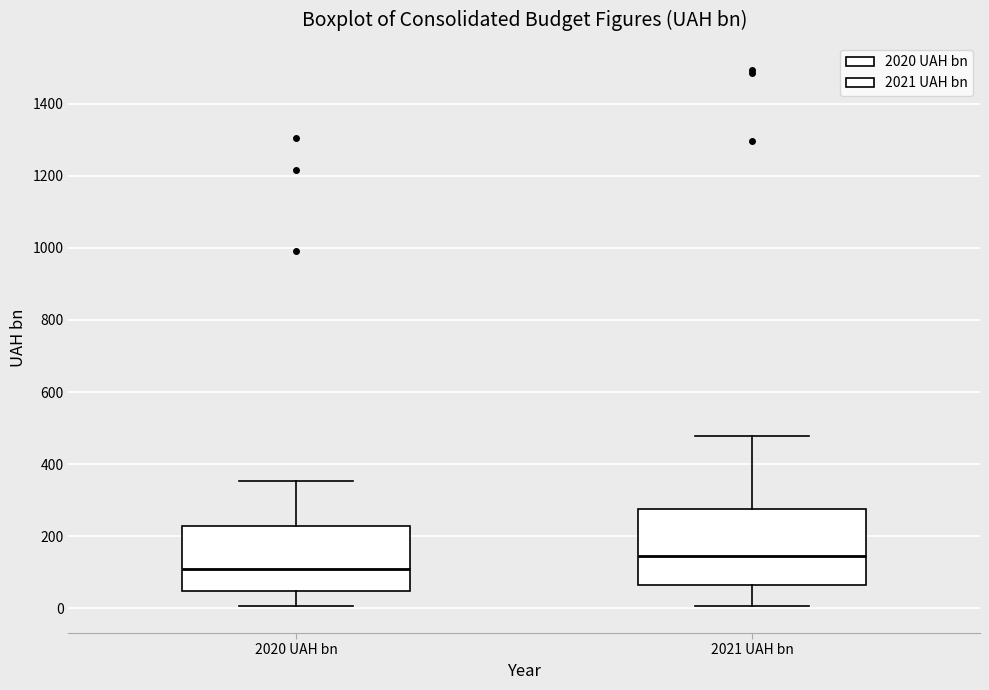

Where does the lower whisker of the box for 2021 UAH bn end on the y-axis? The values are not printed on the chart, so give them approximately, as read against the axis.

0